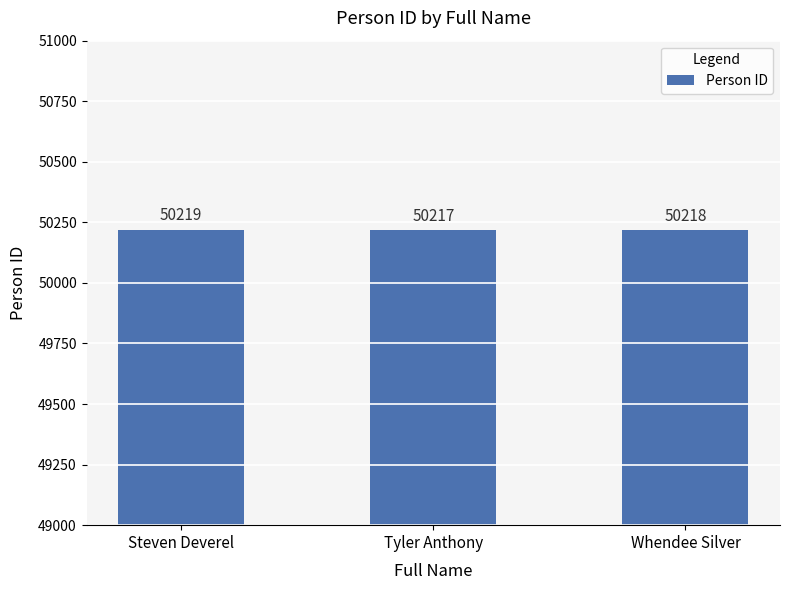

True or false: the data shows 80859 at Whendee Silver.

False